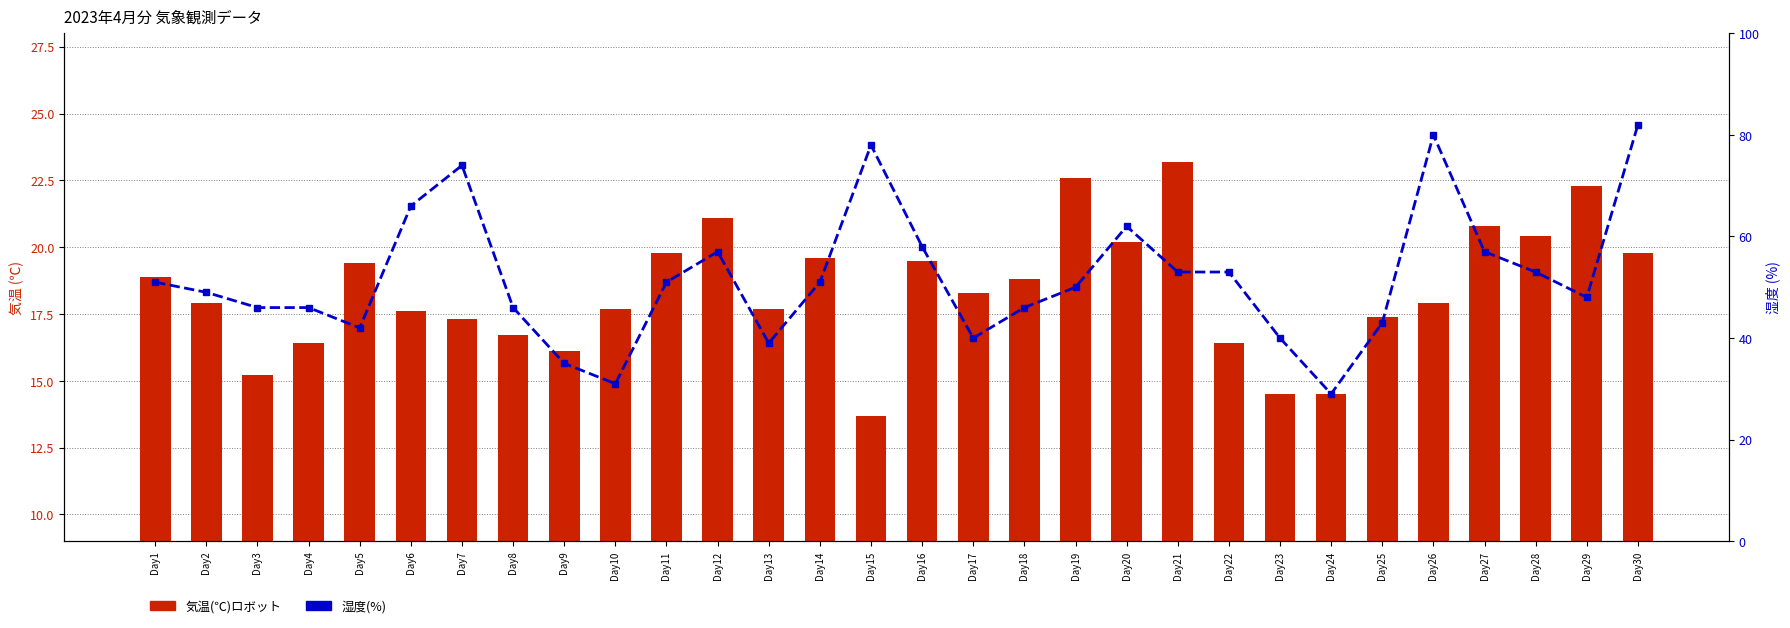

List the series in order of their overall mean, lowest first.

気温(℃)ロボット, 湿度(%)